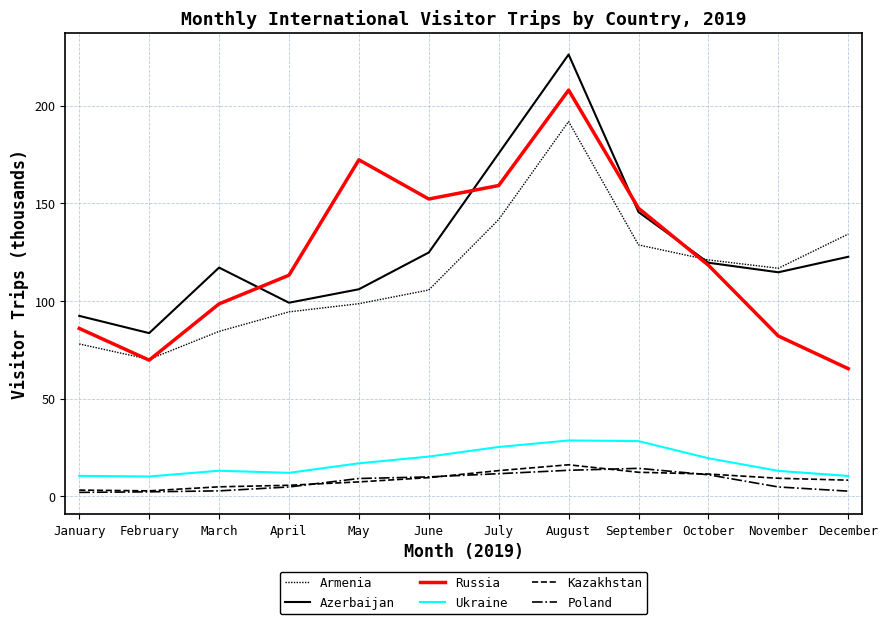

At August, list the series in order from largest to smallest.

Azerbaijan, Russia, Armenia, Ukraine, Kazakhstan, Poland